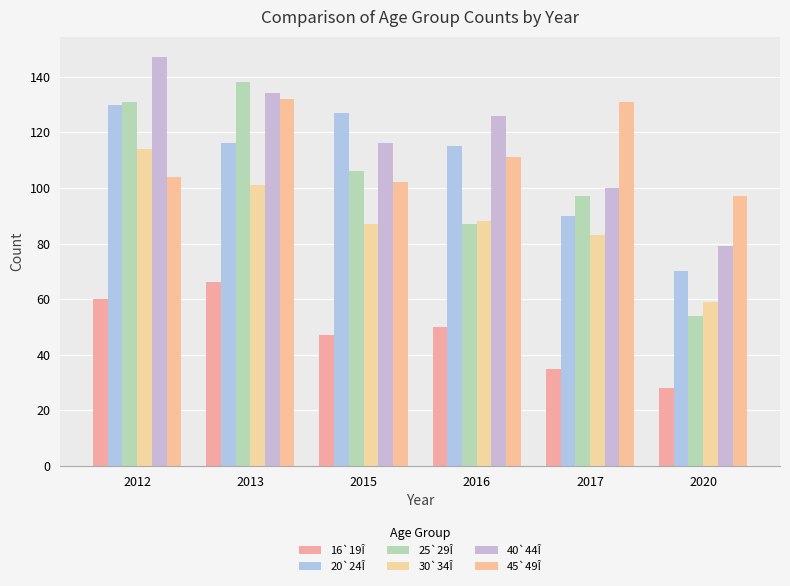

What is the sum of all 16`19Î values?

286